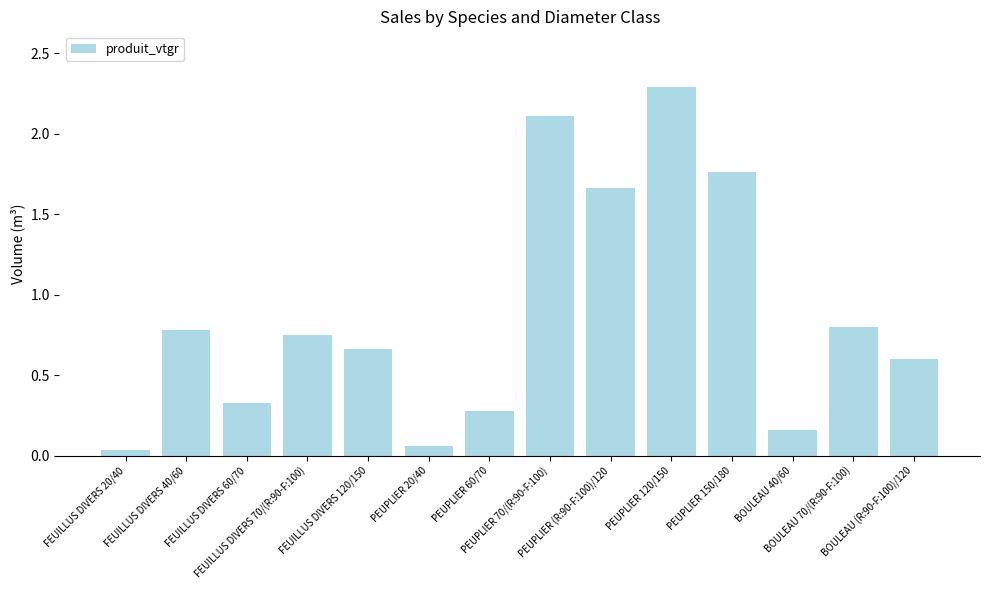

What is the greatest value displayed?

2.3